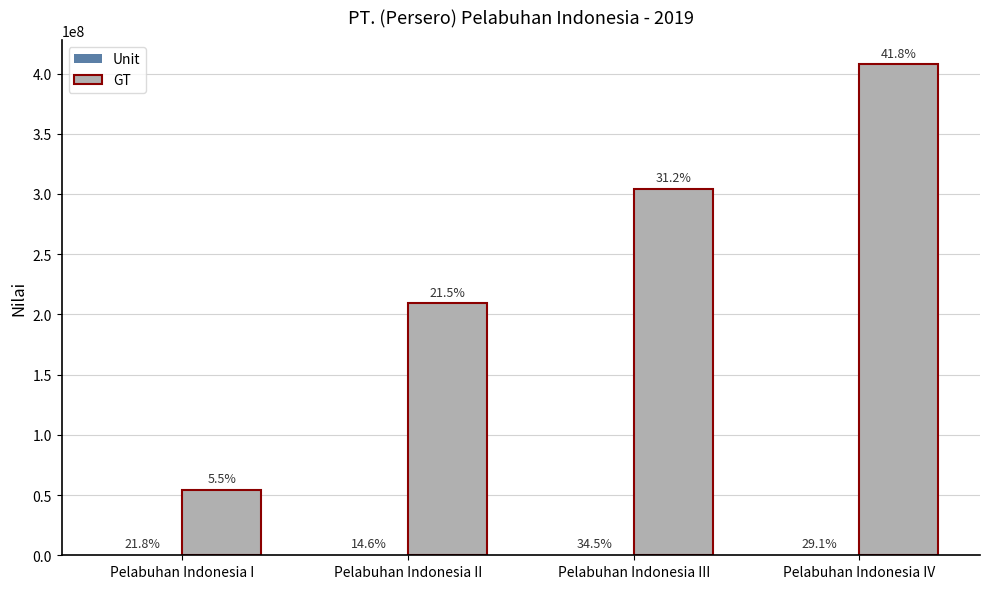

Does the chart contain stacked bars?

No